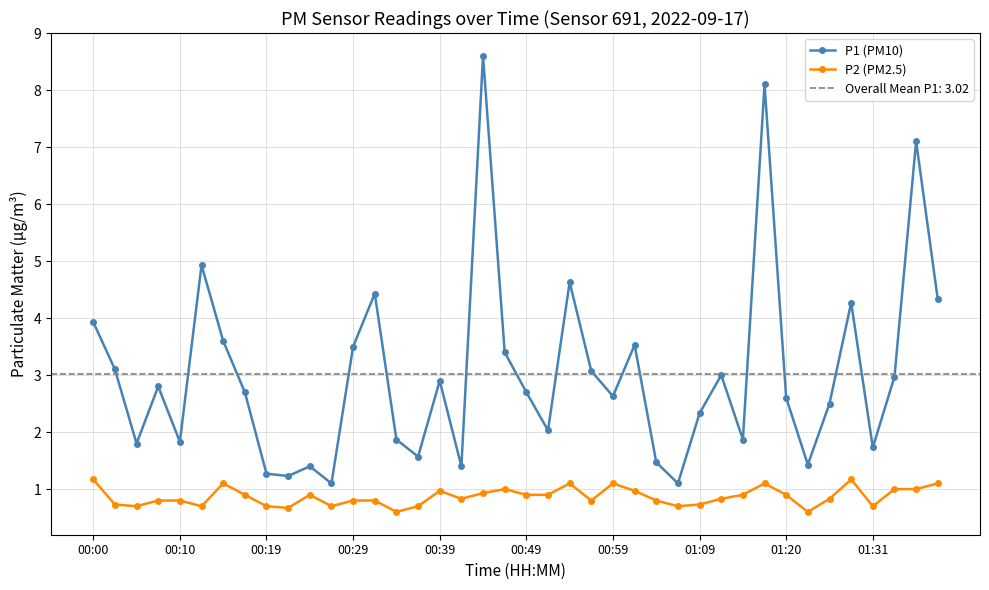

At 29, list the series in order from largest to smallest.

P1 (PM10), P2 (PM2.5)